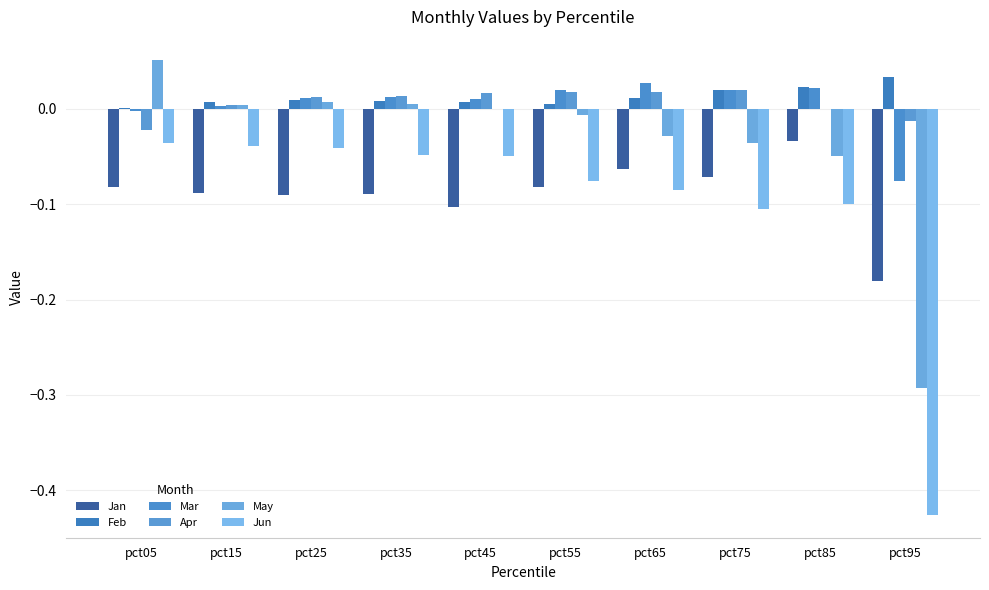

Which series has the largest range (max minus min)?

Jun